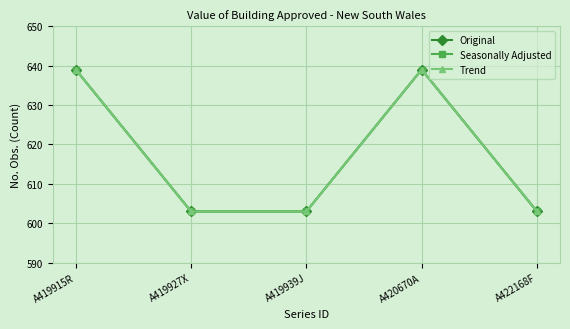

True or false: Trend and Original intersect in this chart.

False